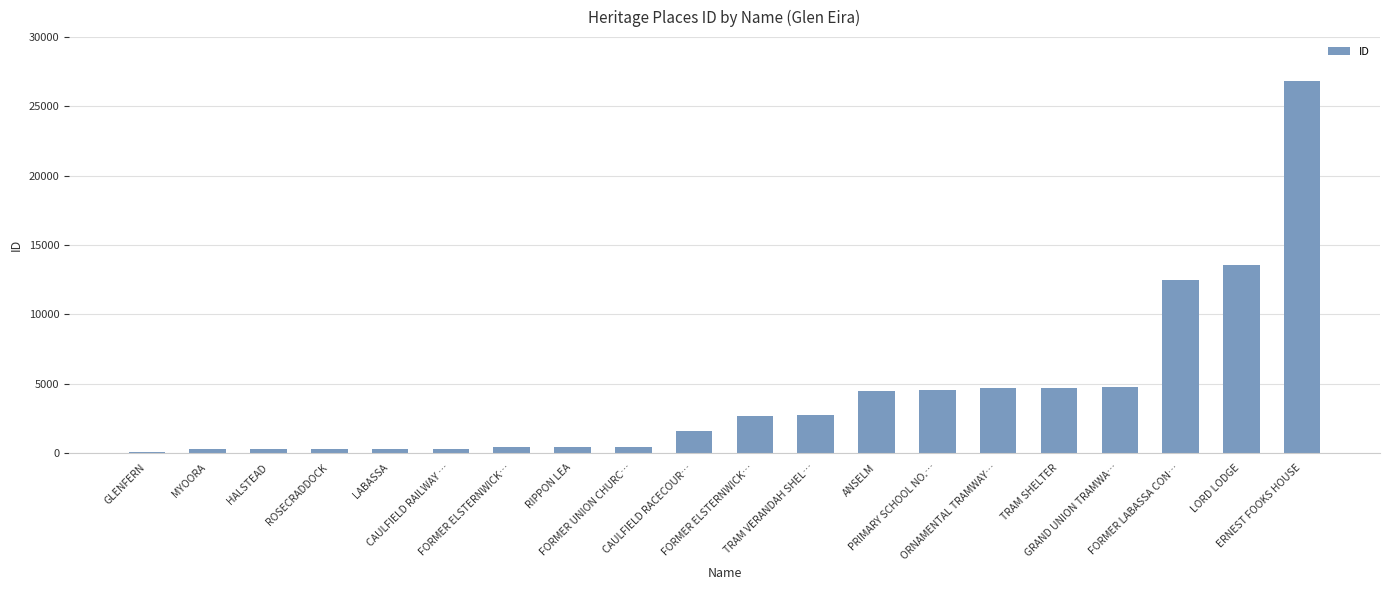

How many distinct data groups are displayed?

1